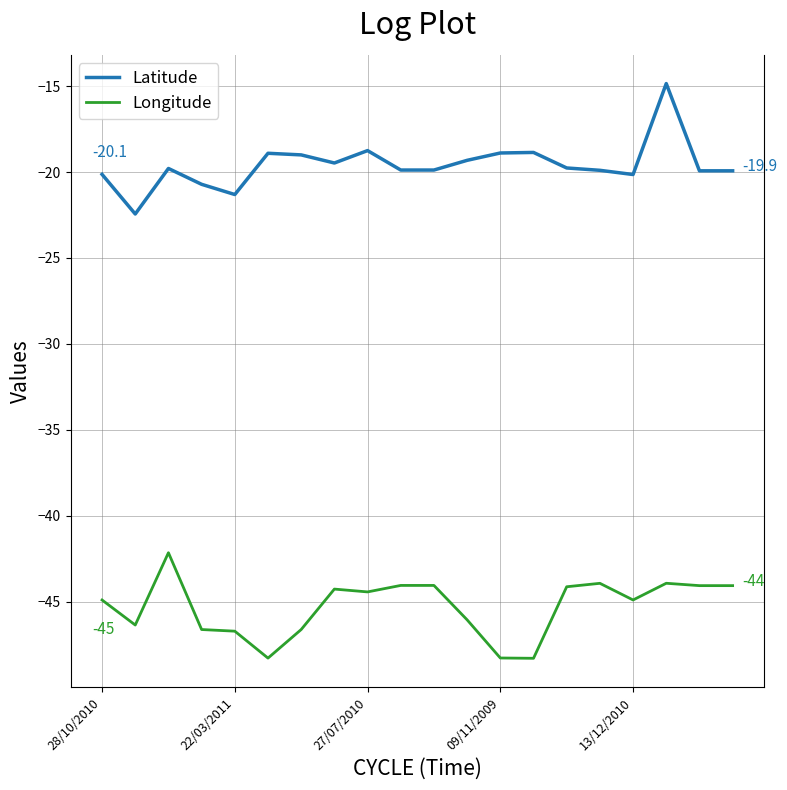

List the series in order of their overall mean, lowest first.

Longitude, Latitude